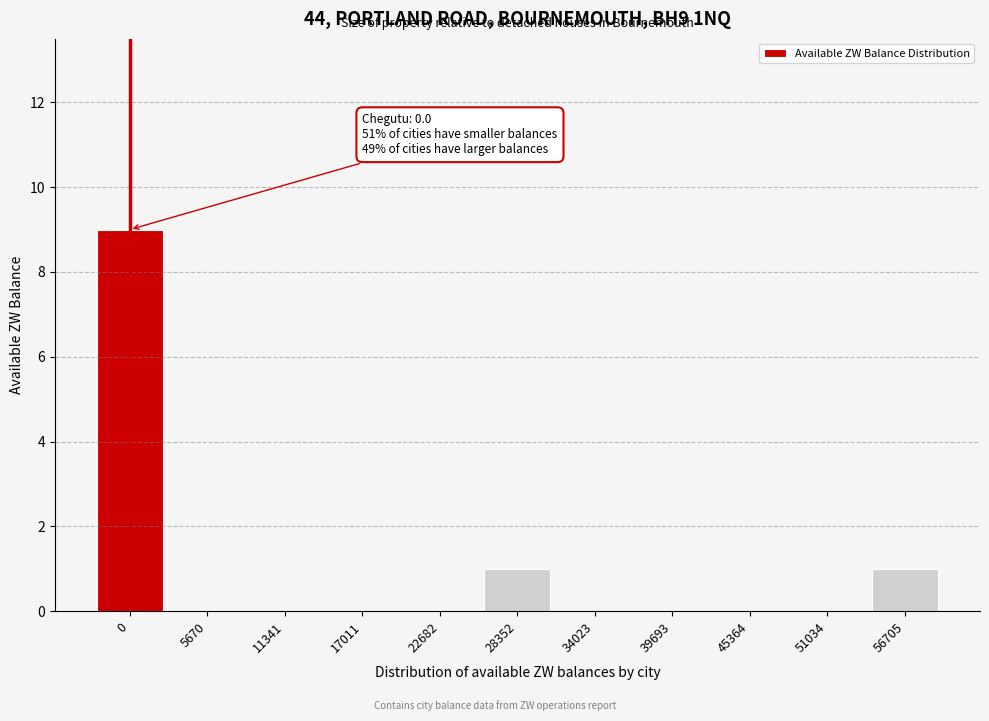

Reading left to right, list all the values displayed in this chart.

0=9	5670=0	11341=0	17011=0	22682=0	28352=1	34023=0	39693=0	45364=0	51034=0	56705=1